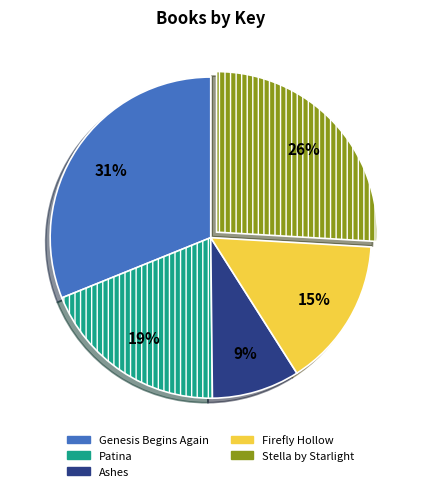

What is the ratio of the value at Patina to the value at Genesis Begins Again?

0.6